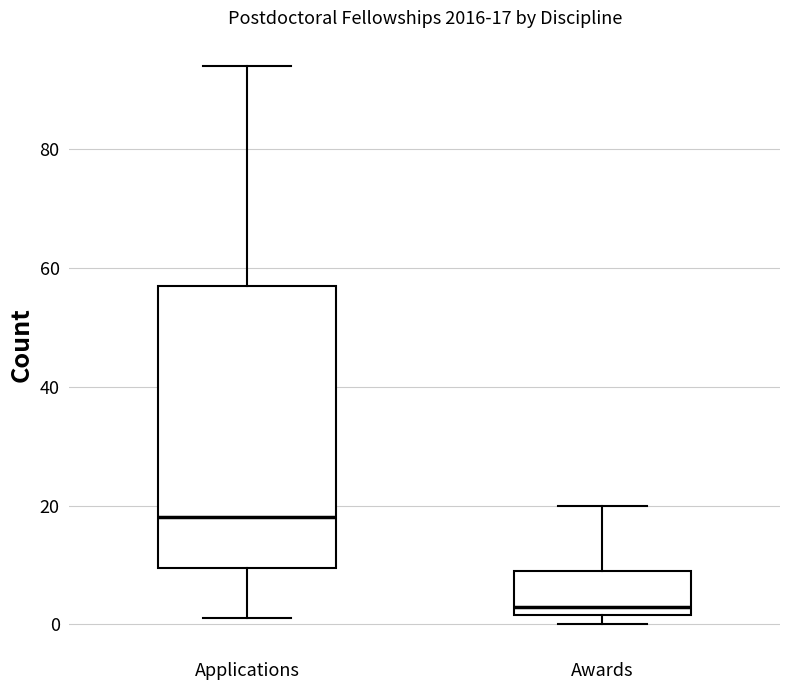

Which box's median line is the lowest?

Awards